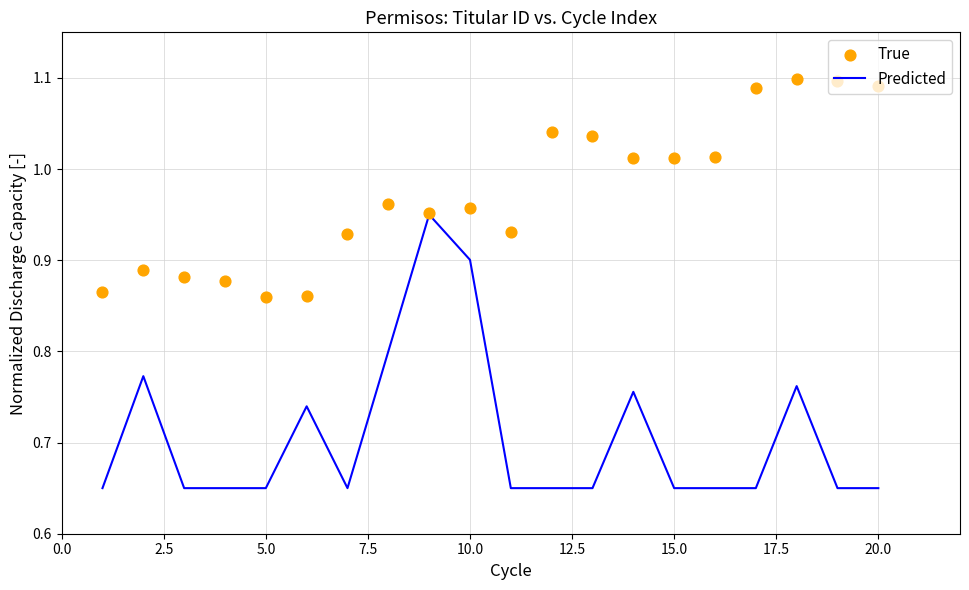

Which series has the largest total across all categories?

True